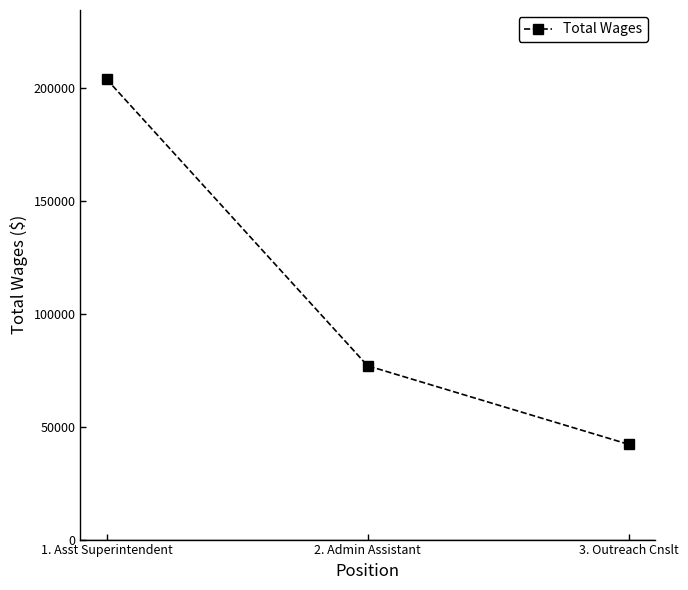

What is the label of the 2nd point from the left?

2. Admin Assistant